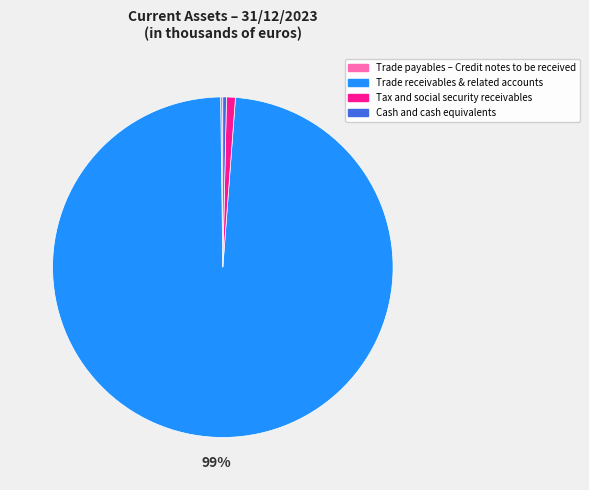

What percentage is the Trade receivables & related accounts slice, to the nearest percent?

99%